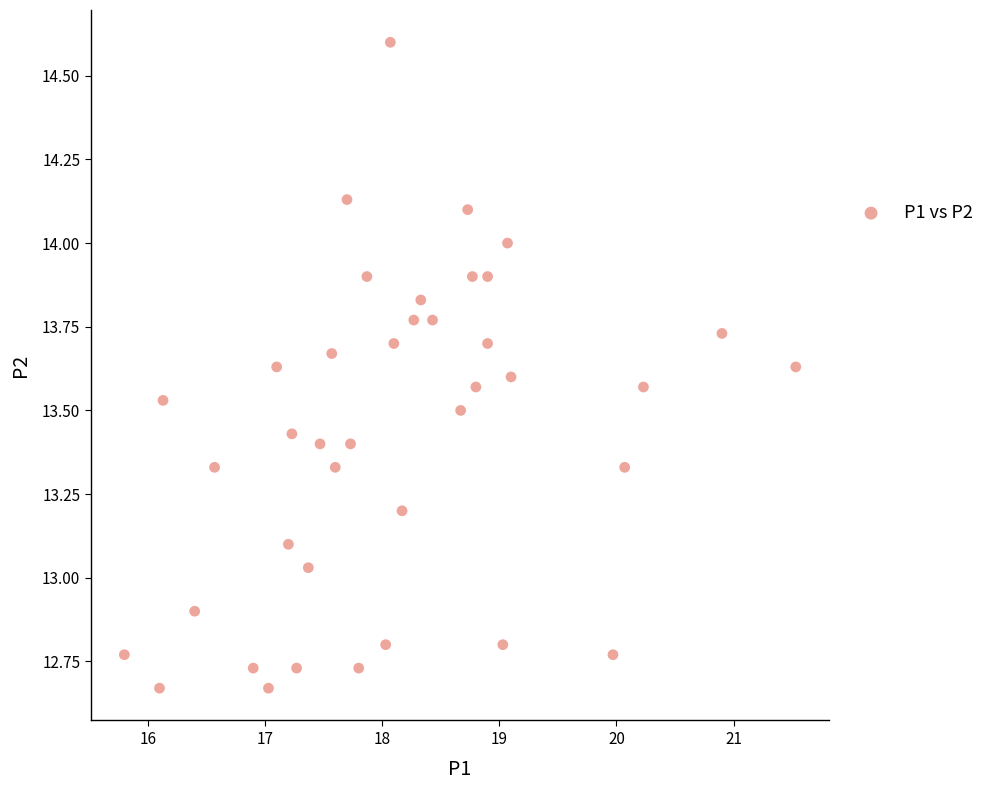

What is the range of Y values (max minus min)?

1.9